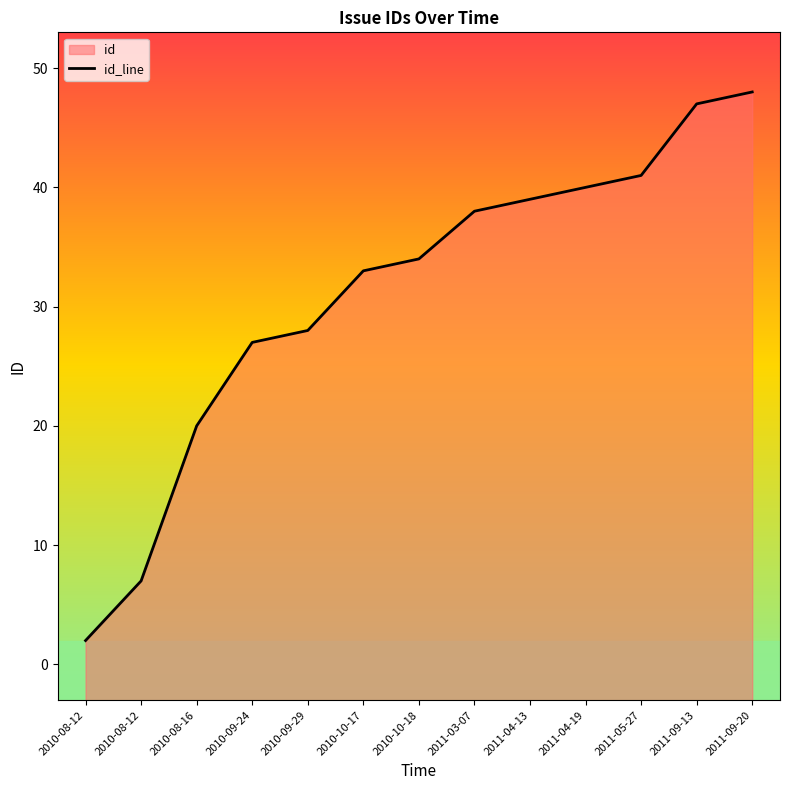

List the labels in order of value, largest first.

2011-09-20, 2011-09-13, 2011-05-27, 2011-04-19, 2011-04-13, 2011-03-07, 2010-10-18, 2010-10-17, 2010-09-29, 2010-09-24, 2010-08-16, 2010-08-12, 2010-08-12